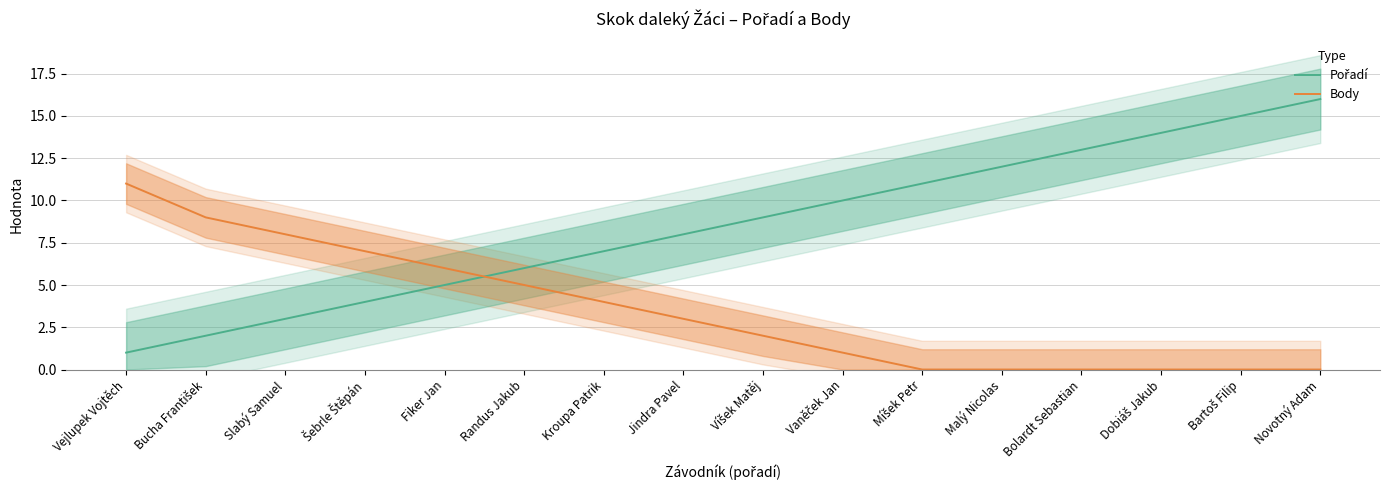

What is the lowest value of the Pořadí series?

1